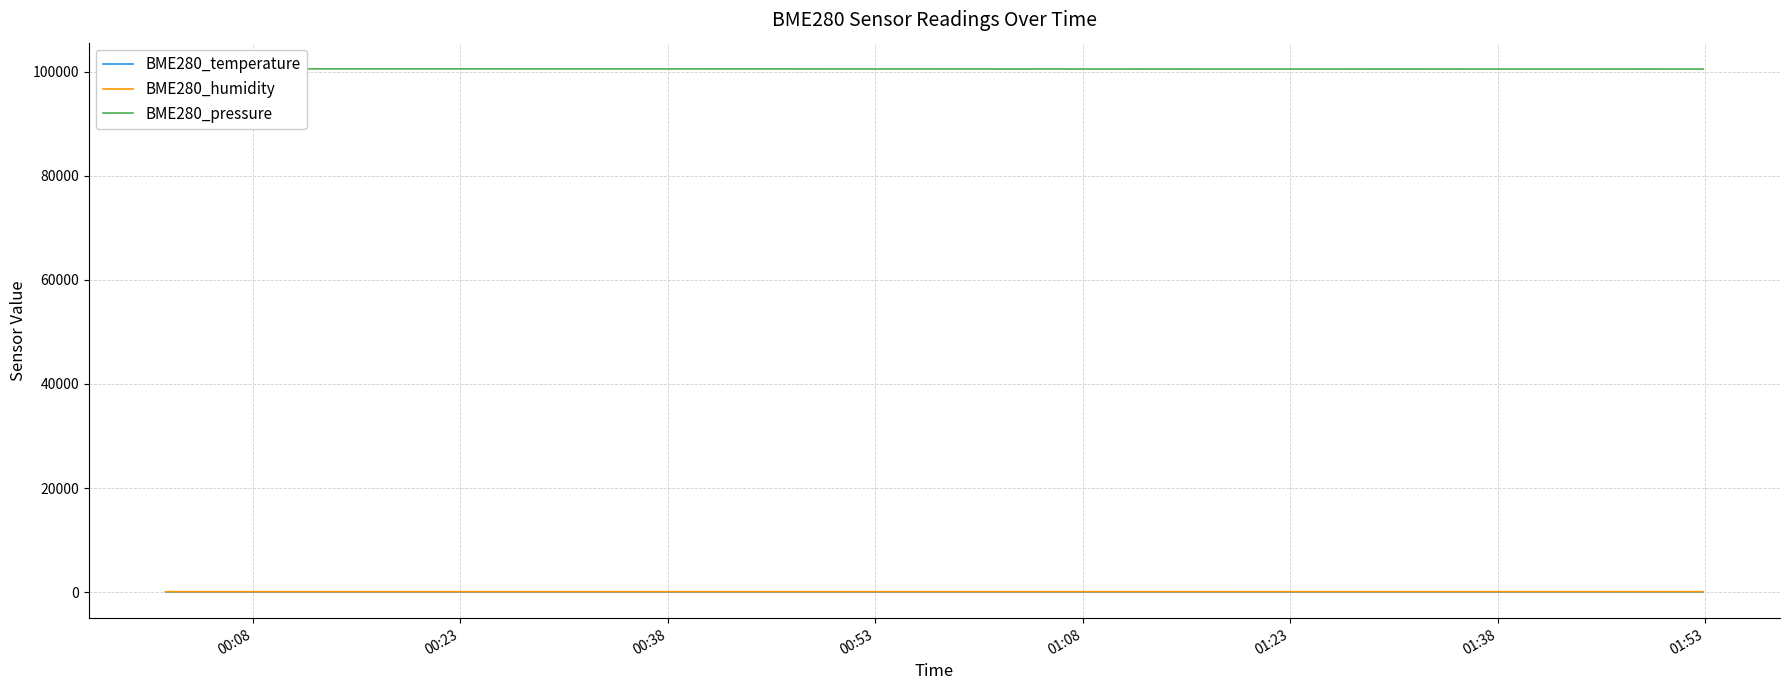

In BME280_humidity, how many points are higher than both neighbors (excluding endpoints)?

3